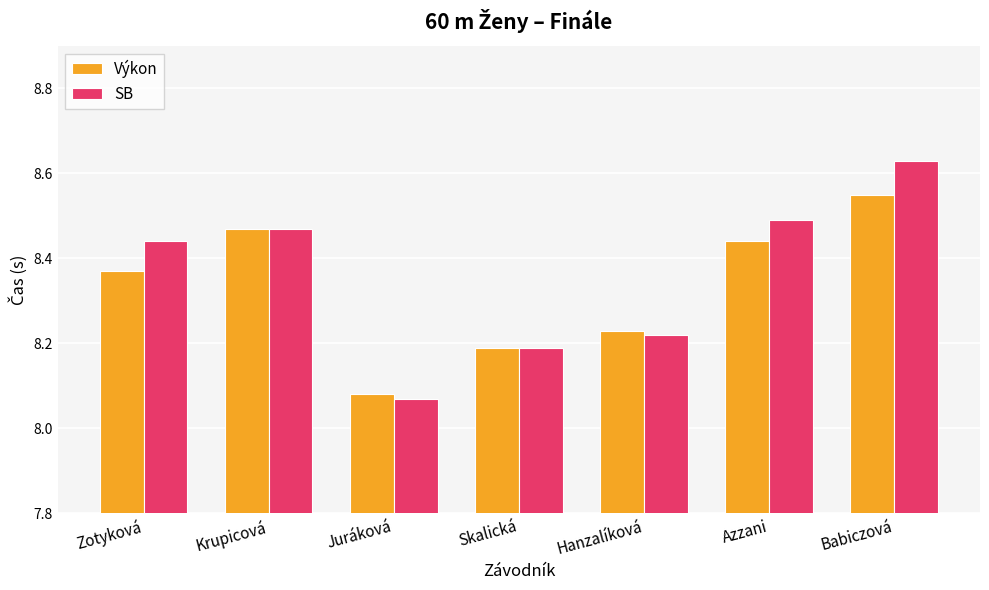

What position from the left is Babiczová?

7